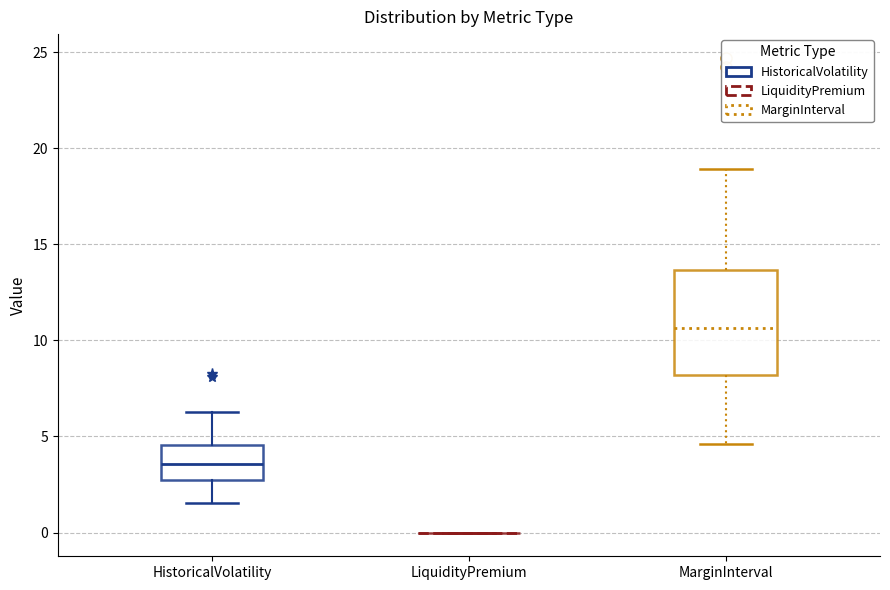

Comparing the boxes themselves (not the whiskers), which one is the tallest?

MarginInterval